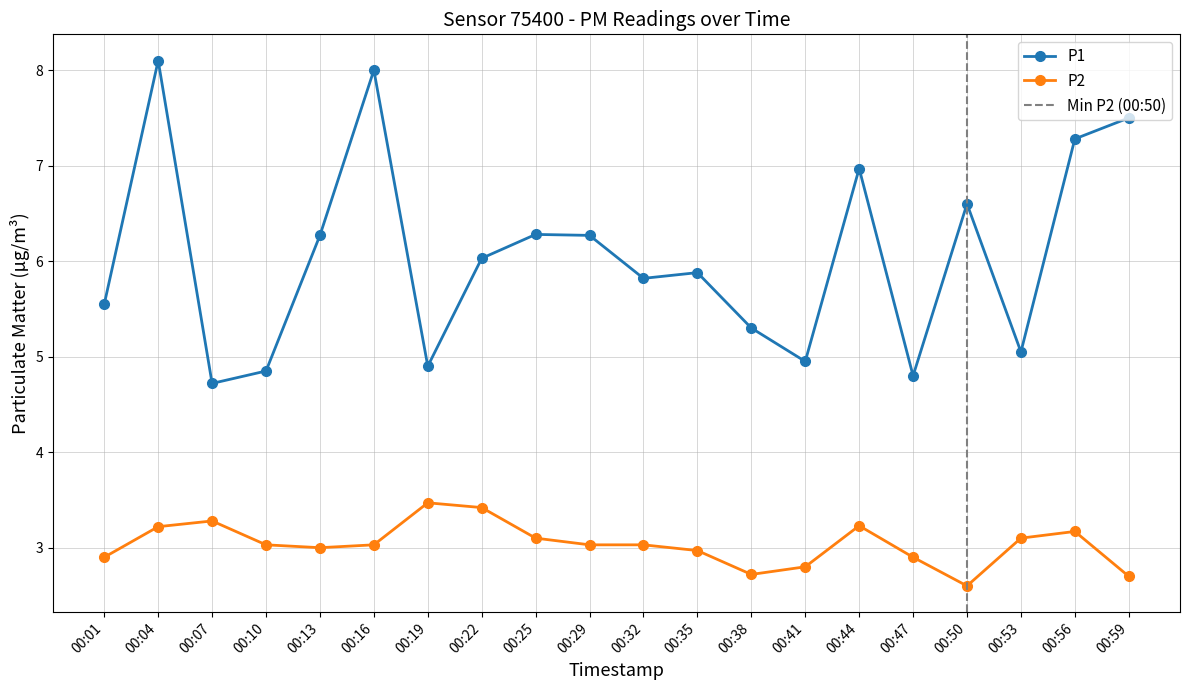

True or false: P1 and P2 intersect in this chart.

False